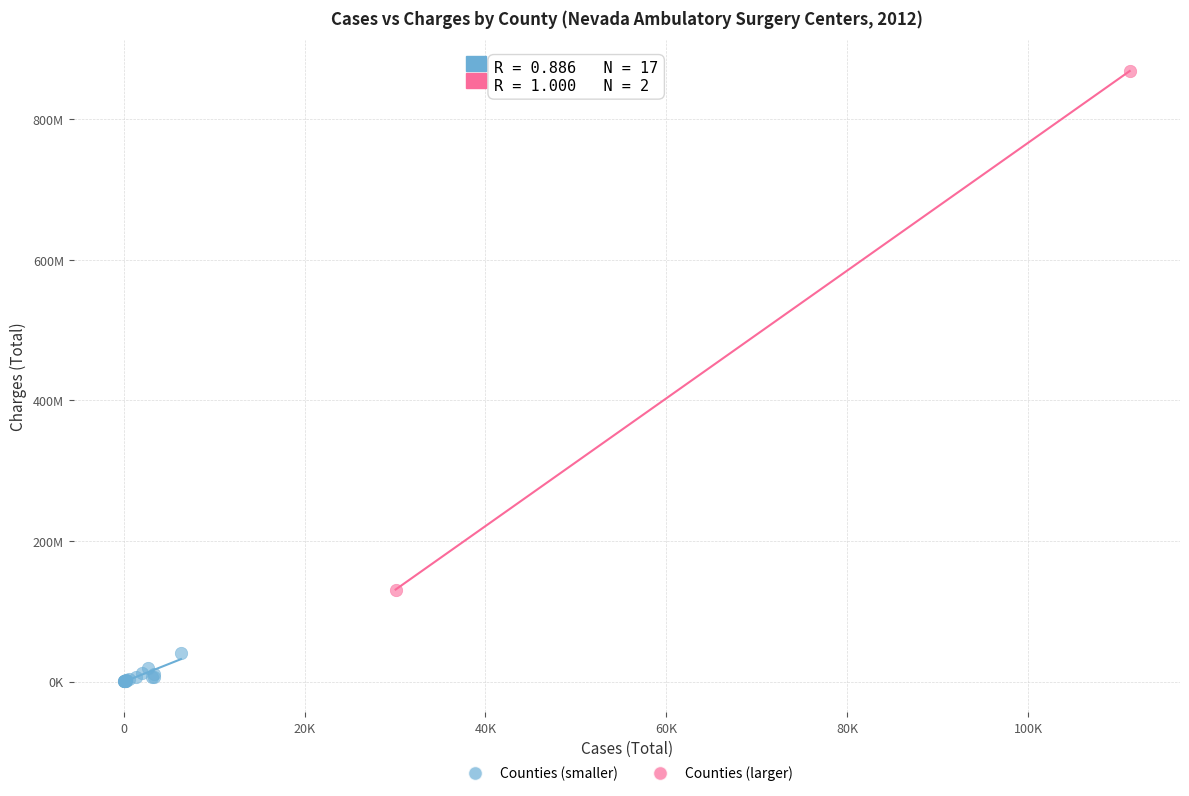

What are all the series names shown in the legend?

Counties (smaller), Counties (larger)